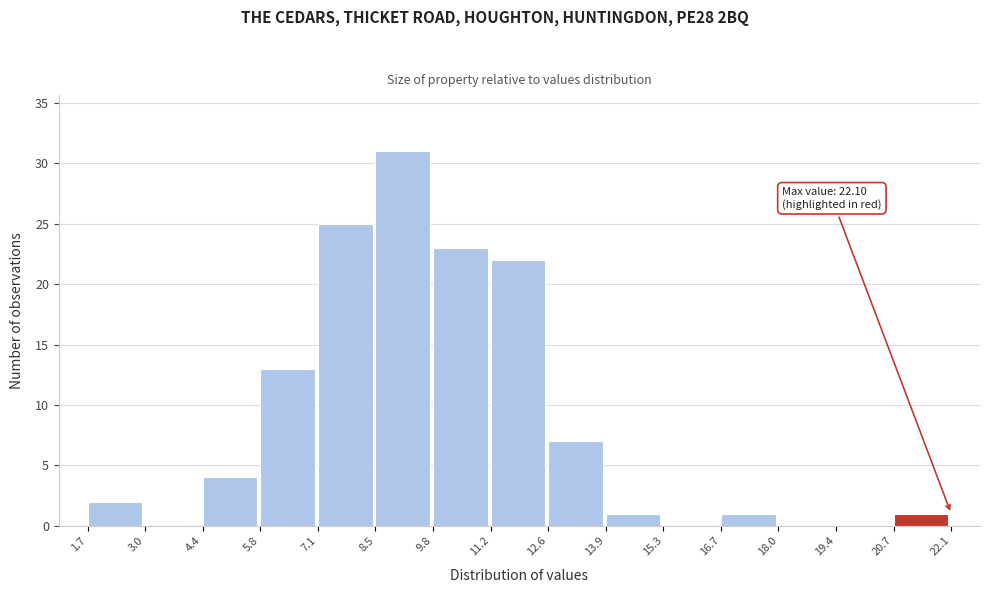

Which range on the x-axis has the tallest bar?

8.5 to 9.8